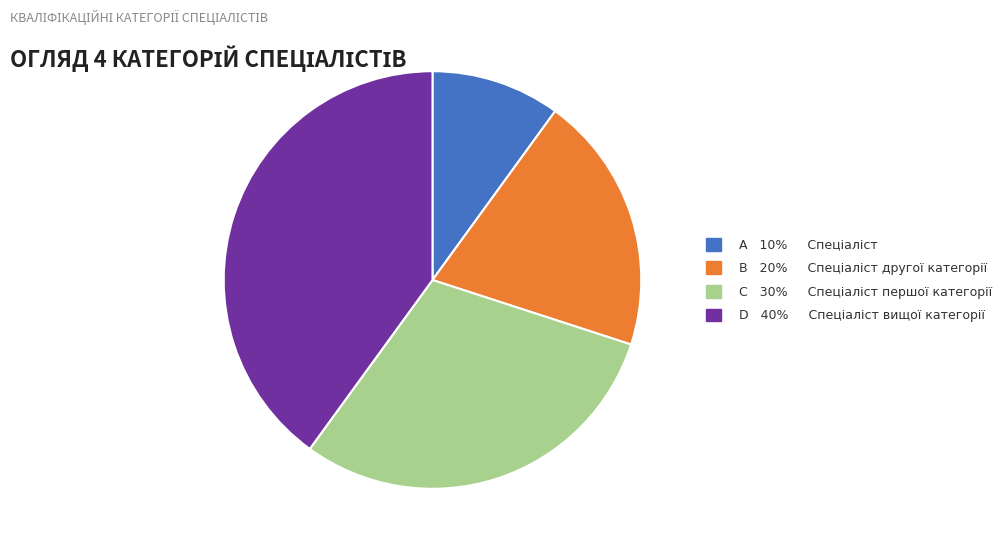

Count the number of slices in the pie.

4